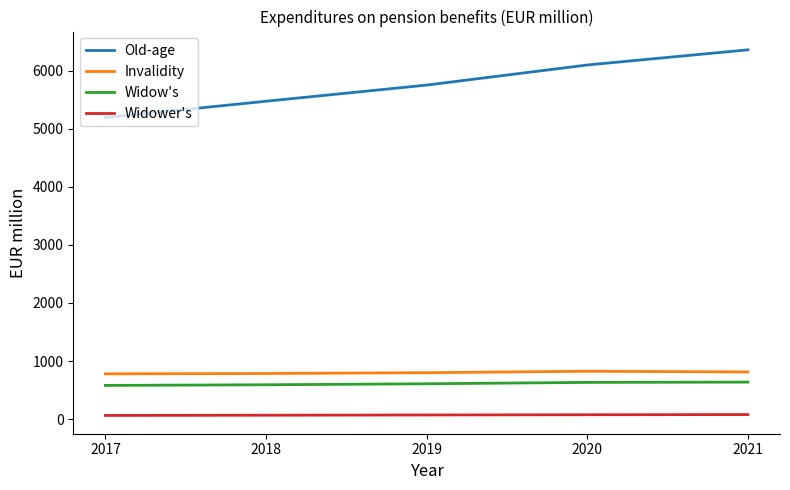

True or false: Old-age and Widow's intersect in this chart.

False